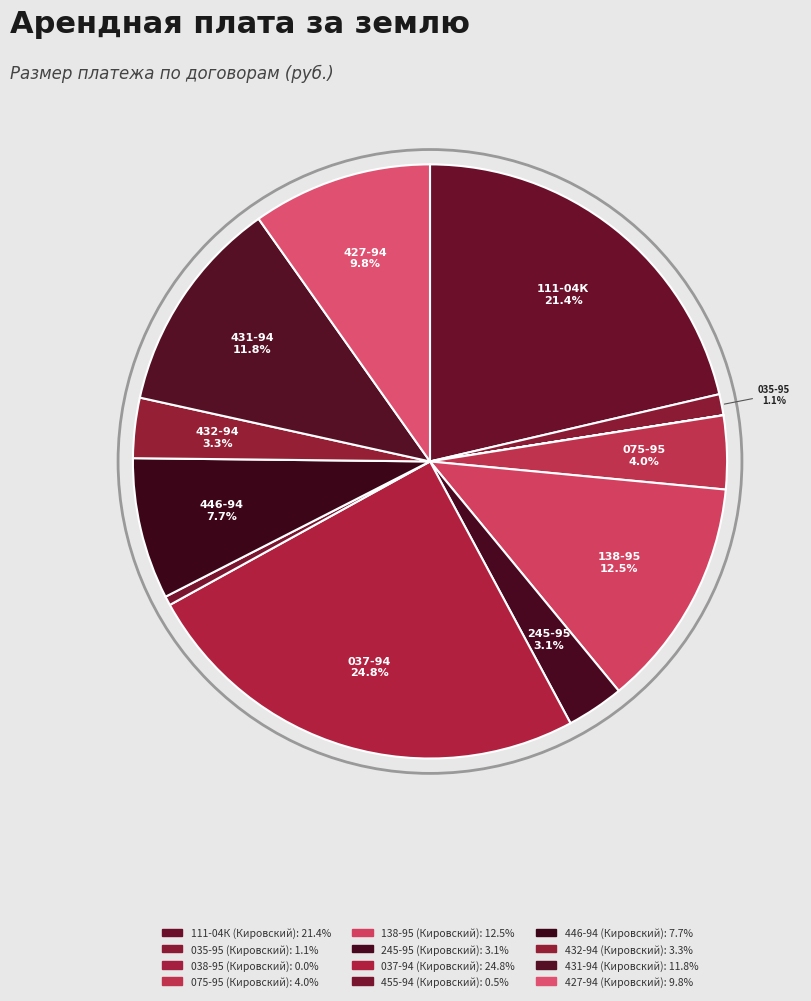

What is the change in value from 245-95 (Кировский) to 432-94 (Кировский)?

+172.4